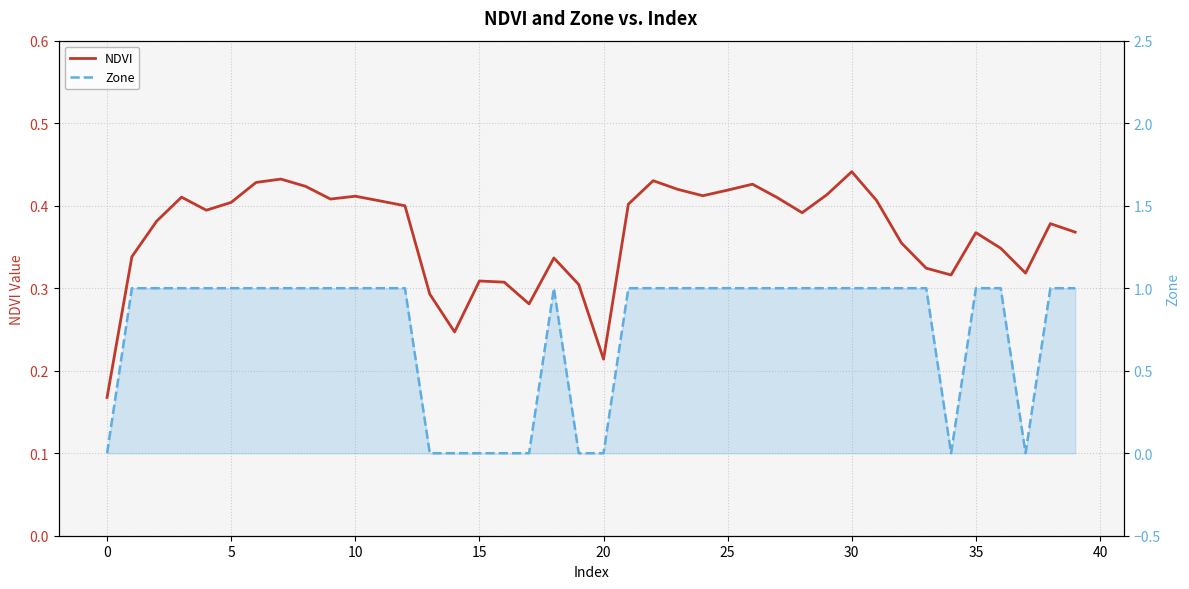

Count the number of data series in this chart.

2